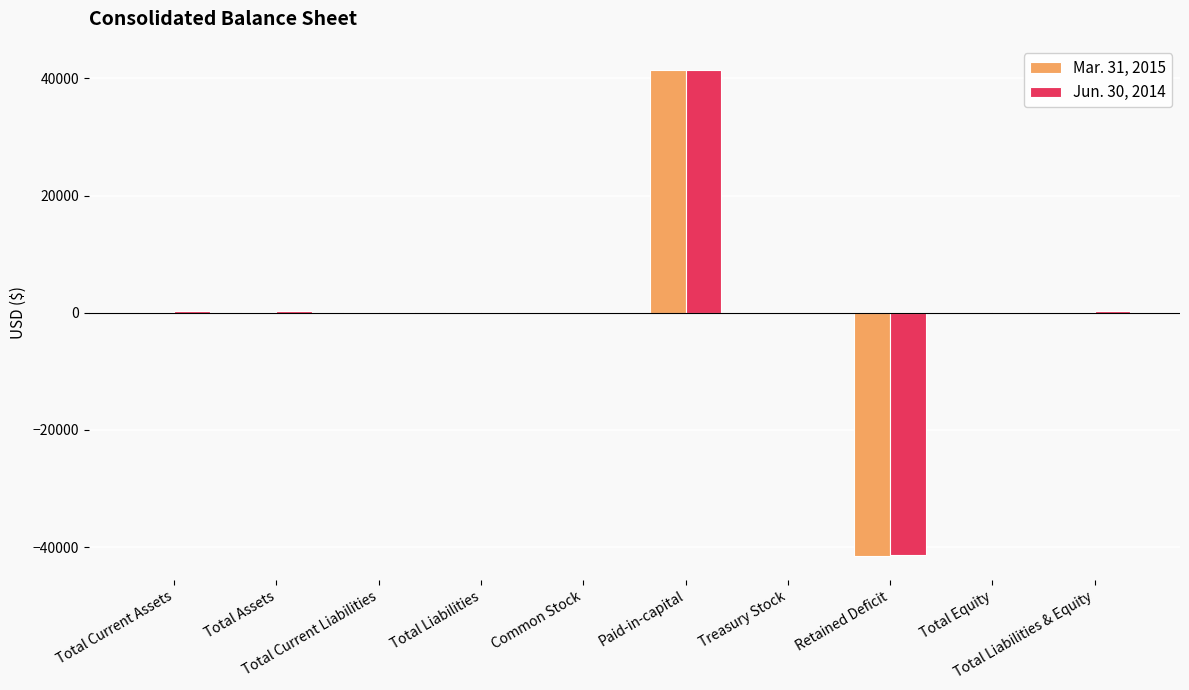

What is the maximum value shown in the chart?

41428